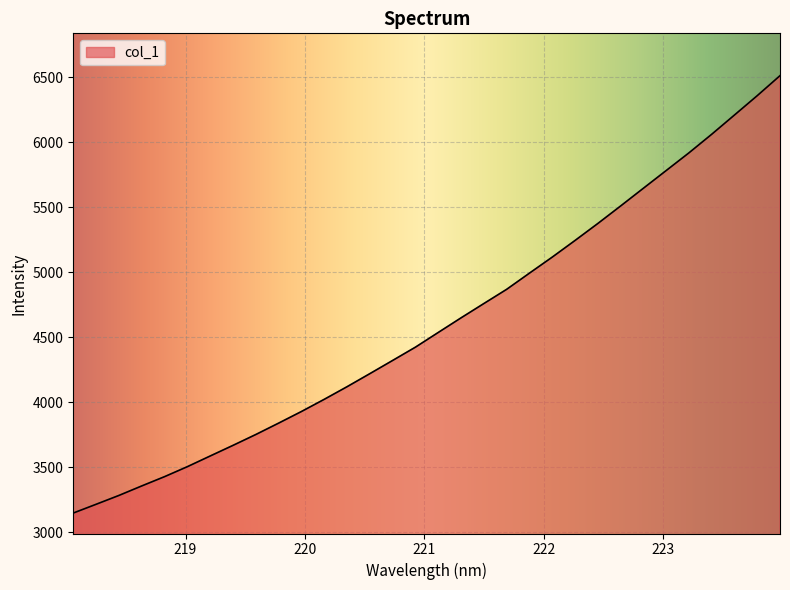

What is the difference between the maximum and minimum values?

3364.9